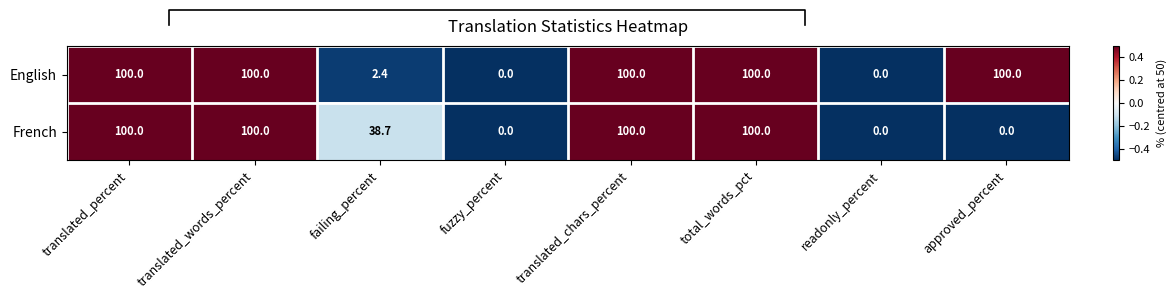

Is it true that French equals 138.2 at translated_chars_percent?

False